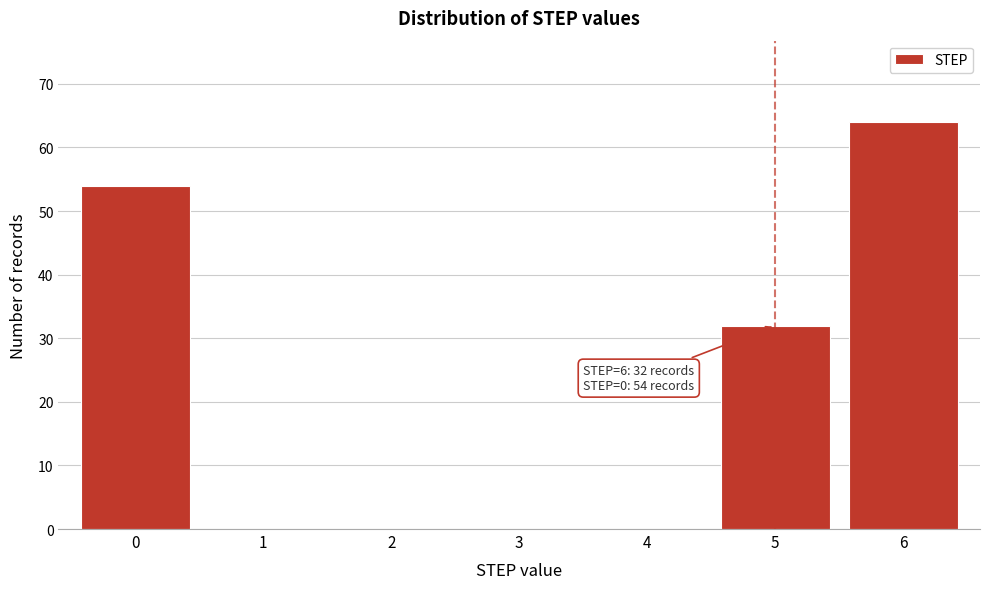

Reading left to right, list all the values displayed in this chart.

0=54	1=0	2=0	3=0	4=0	5=32	6=64